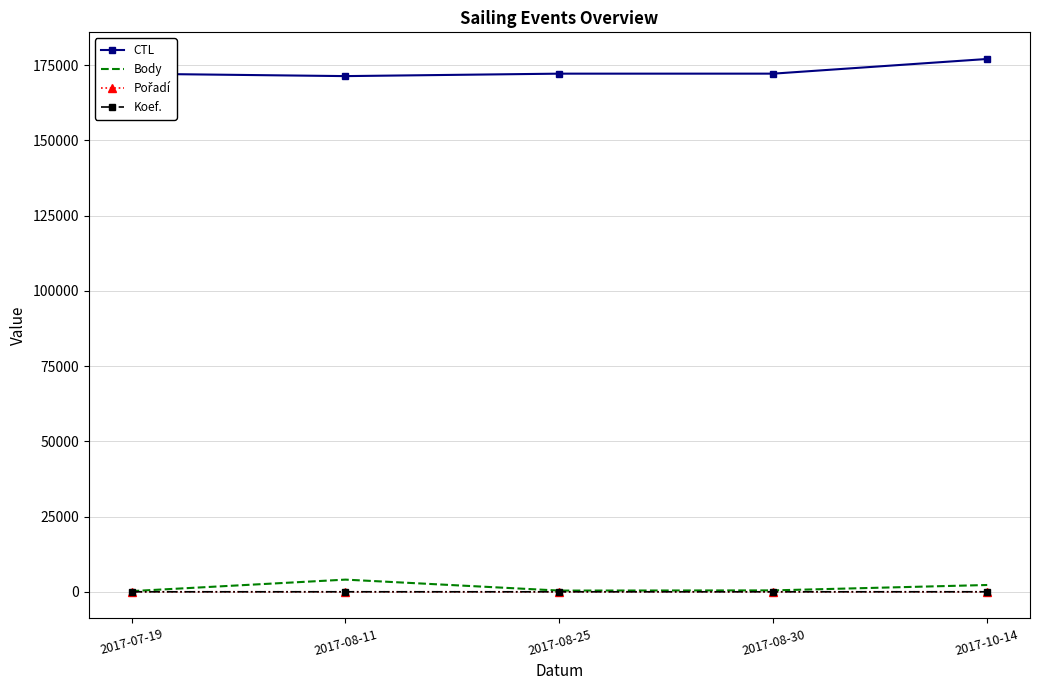

The value of CTL at 2017-08-11 is 95293. True or false?

False